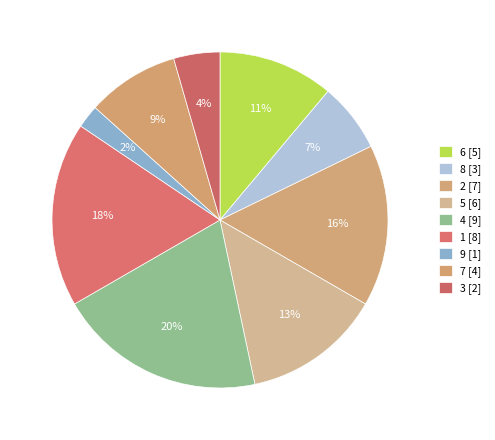

How many slices are in this pie chart?

9